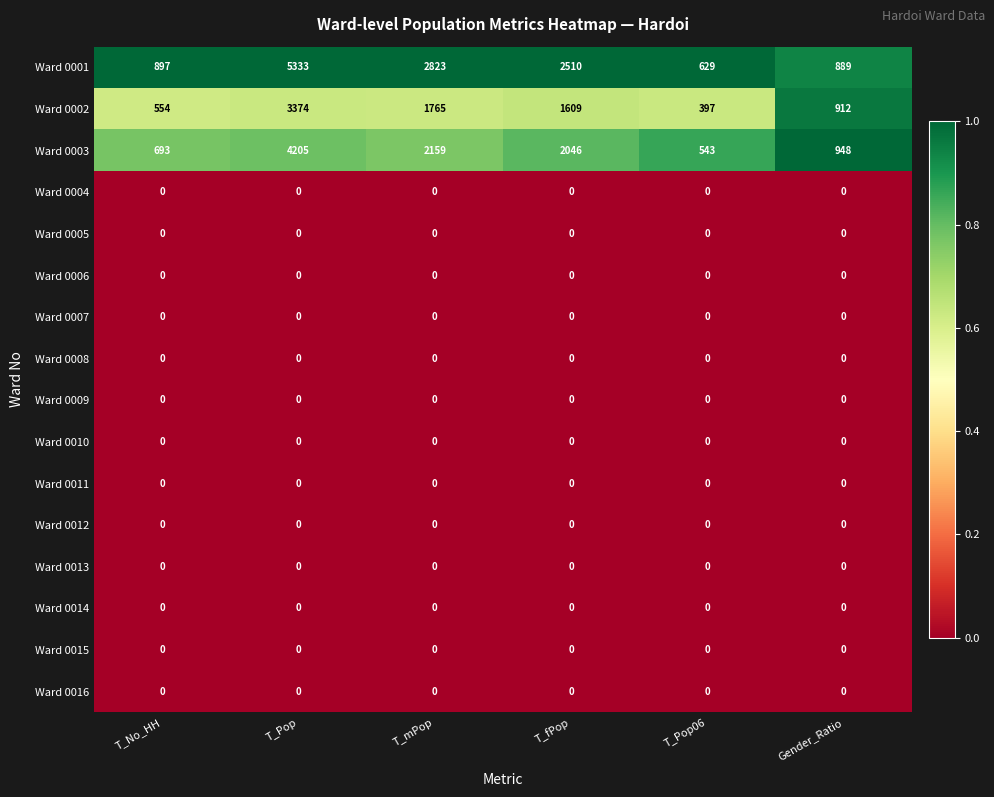

Which series has the widest spread of values?

Ward 0001